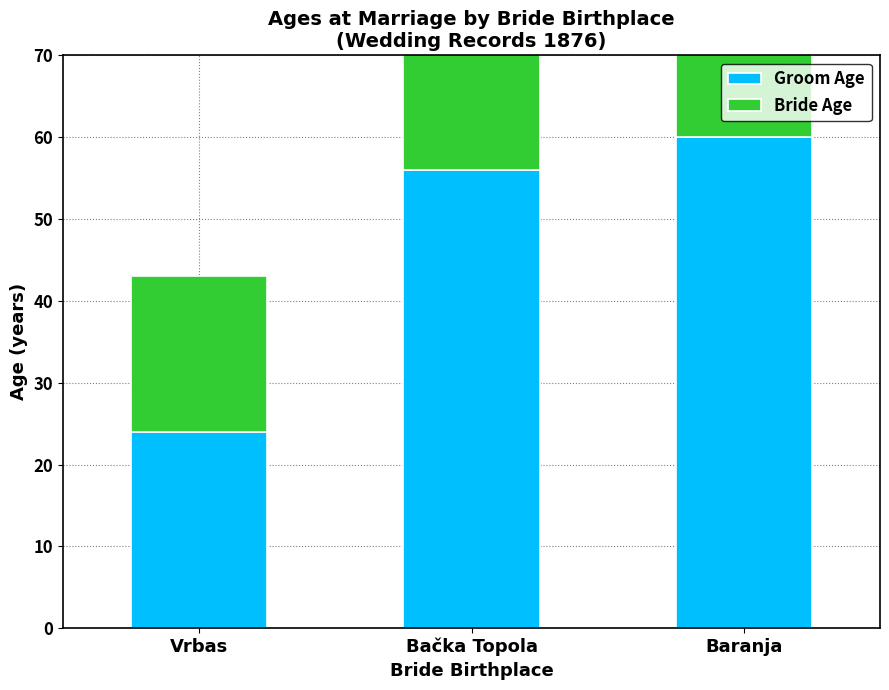

What are all the series names shown in the legend?

Groom Age, Bride Age